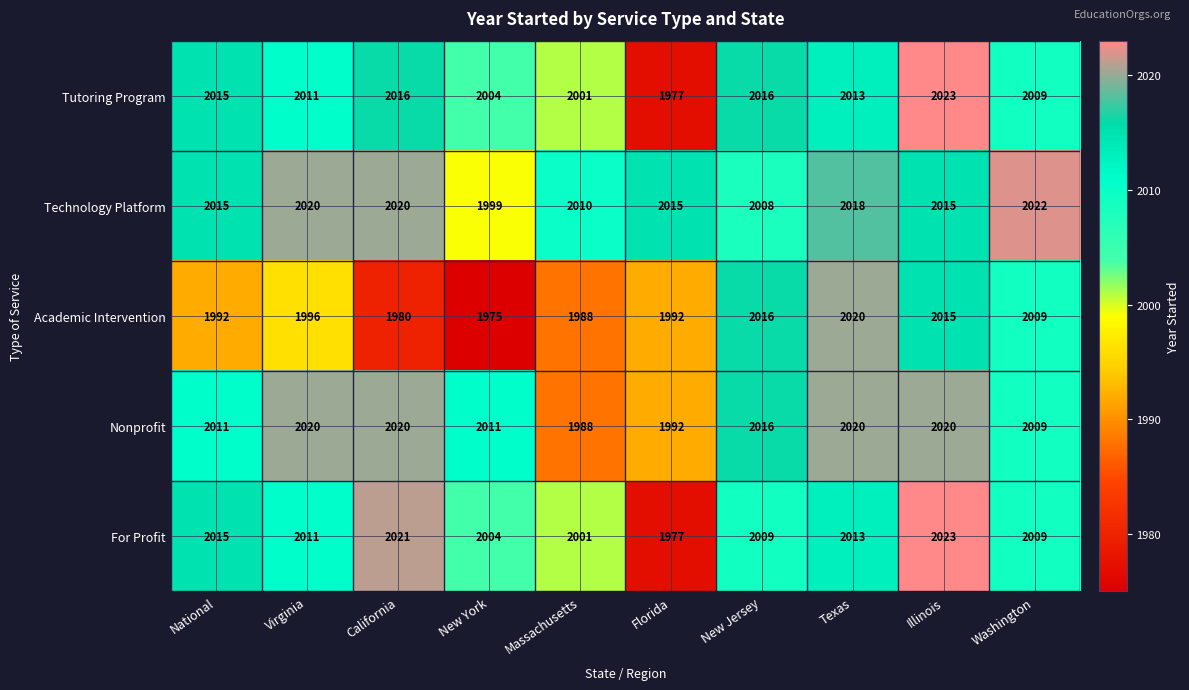

What is the difference between the maximum and second lowest values in the Tutoring Program series?

22